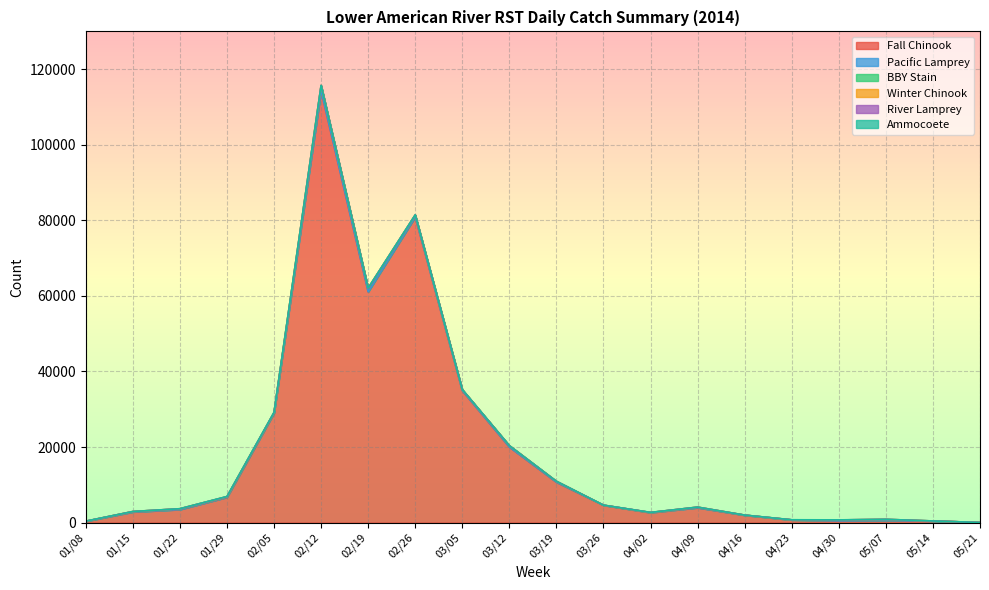

How many data points does each series have?

20